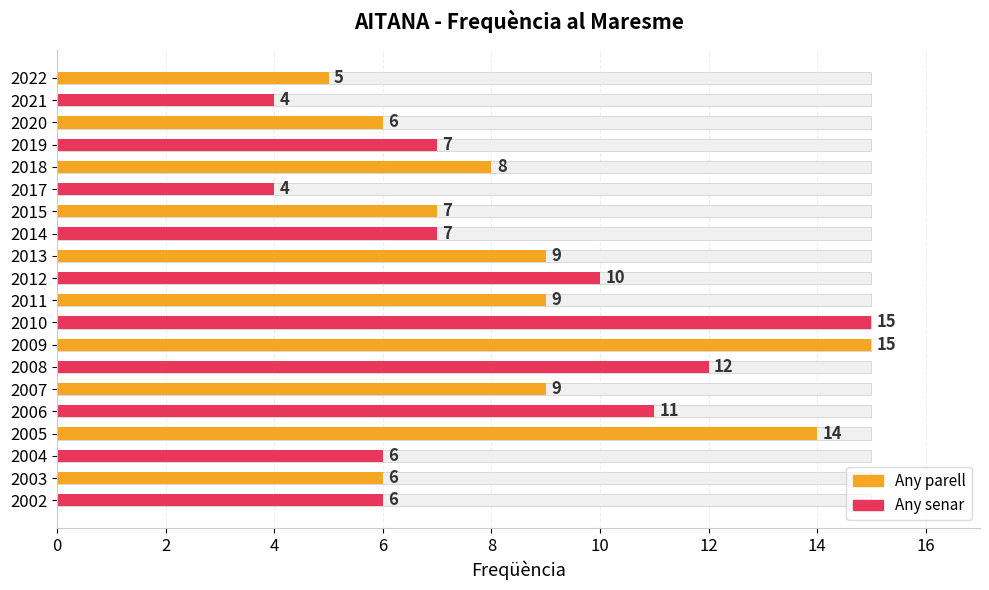

The chart shows a value of 2 at 2008. True or false?

False